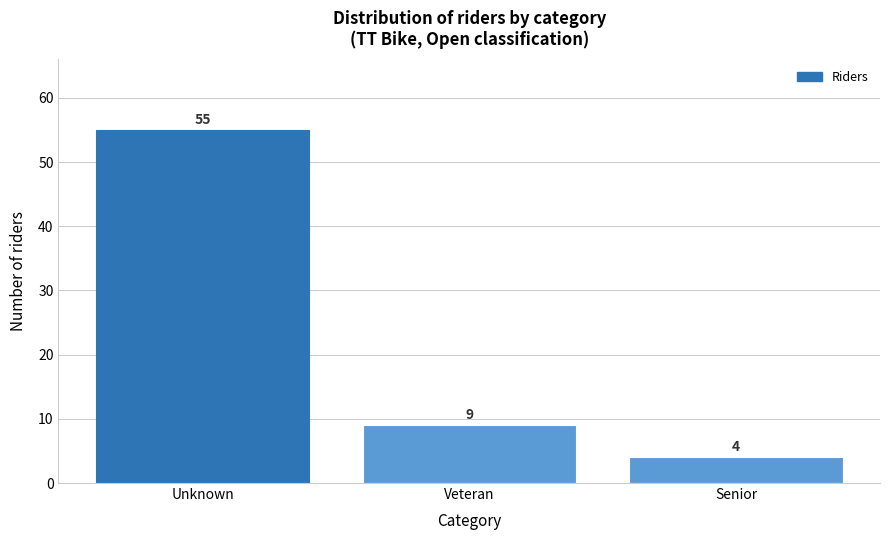

Reading right to left, extract all data points from this chart.

4	9	55